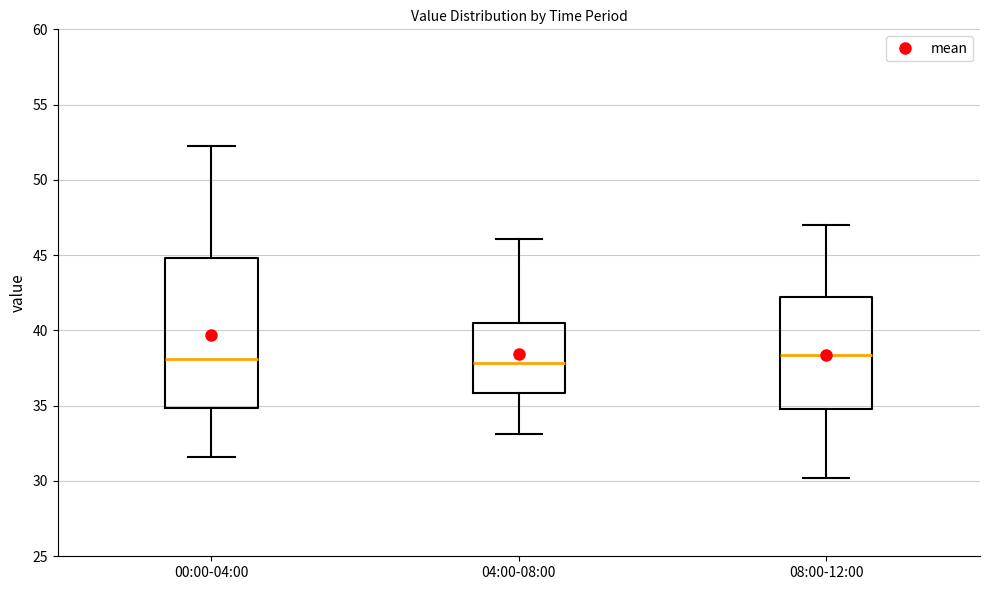

Which box is the tallest, from its lower edge to its upper edge?

00:00-04:00